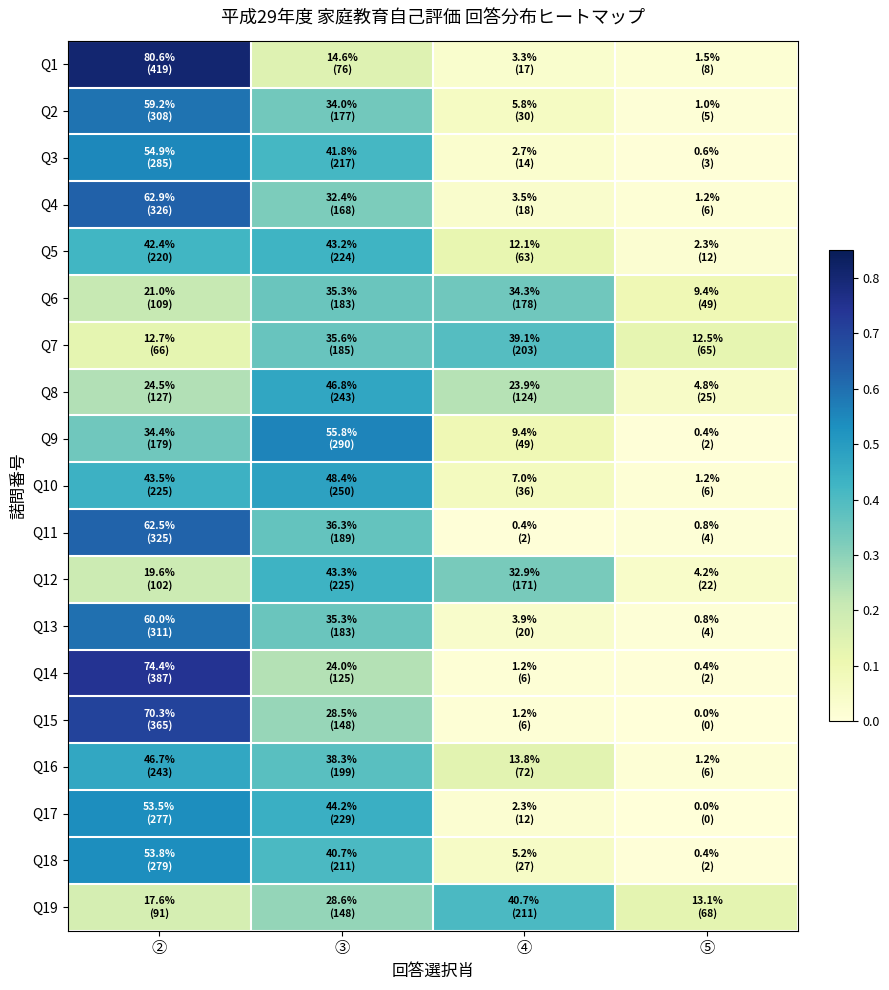

What is the maximum value shown in the chart?

0.8